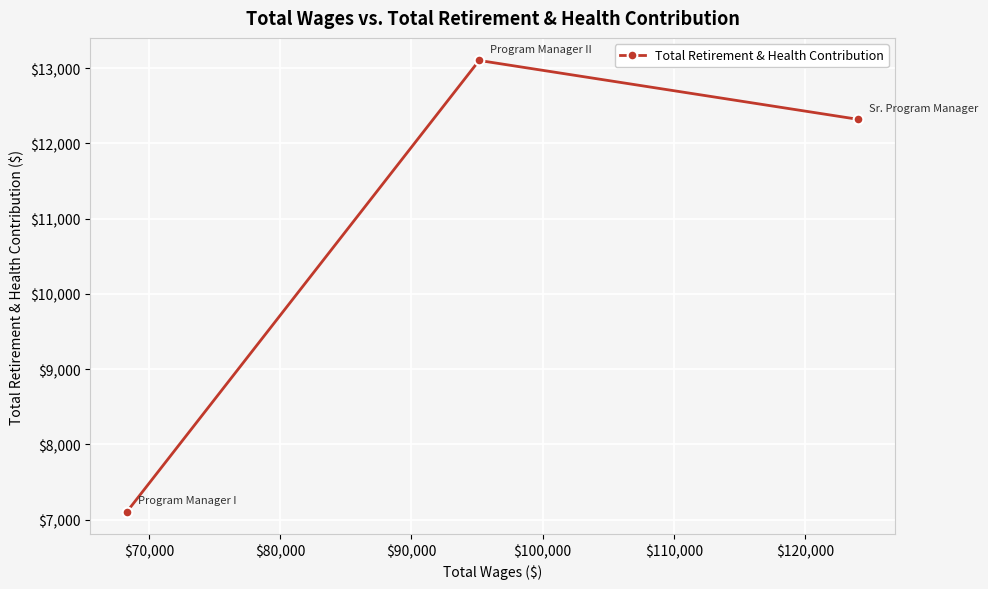

What is the value of the 2nd point from the left?

13101